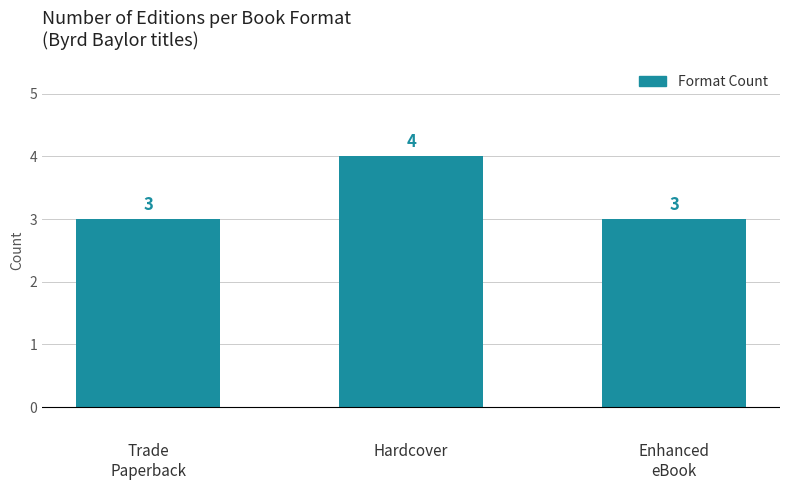

The chart shows a value of 3 at Enhanced
eBook. True or false?

True